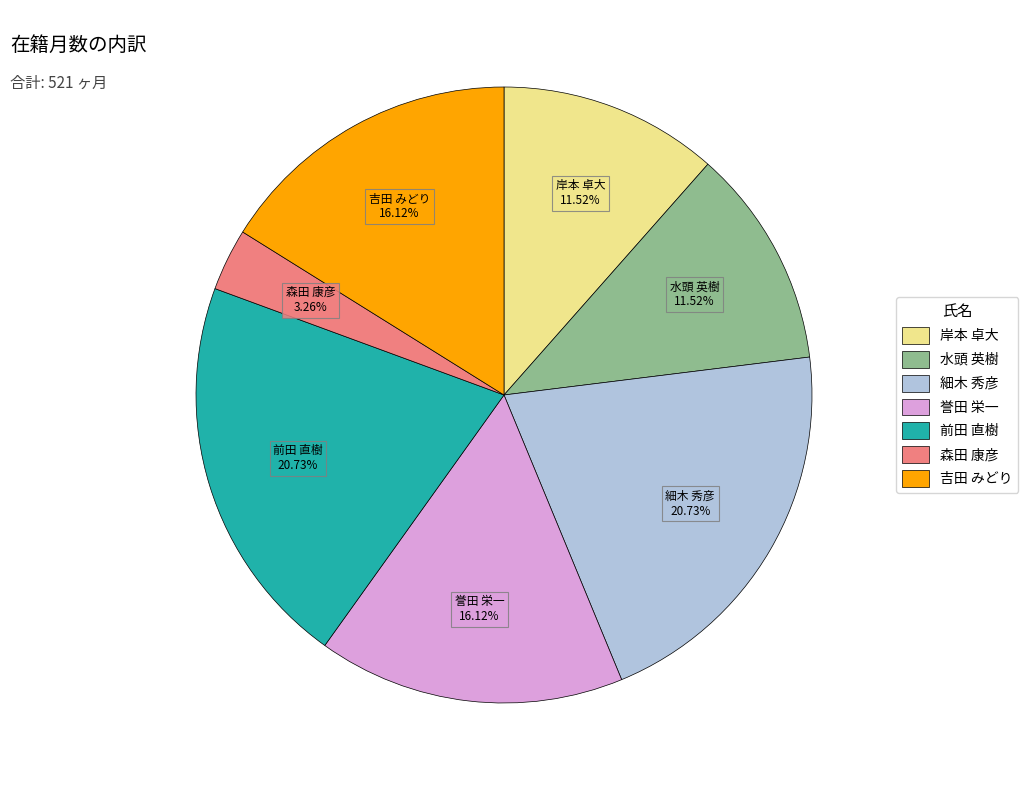

How many slices are in this pie chart?

7